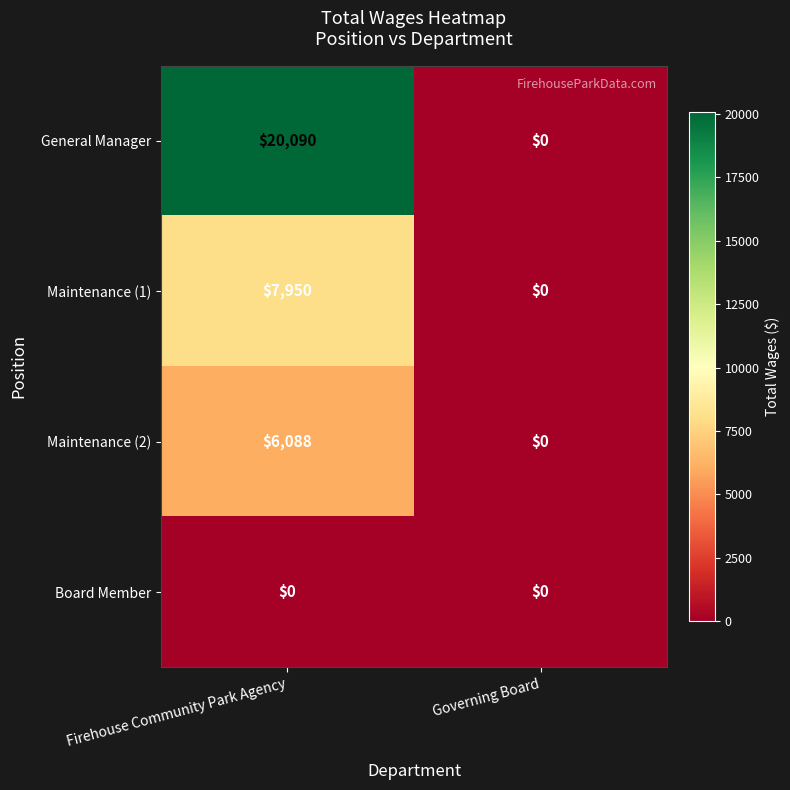

List the series in order of their peak value, lowest first.

Board Member, Maintenance (2), Maintenance (1), General Manager